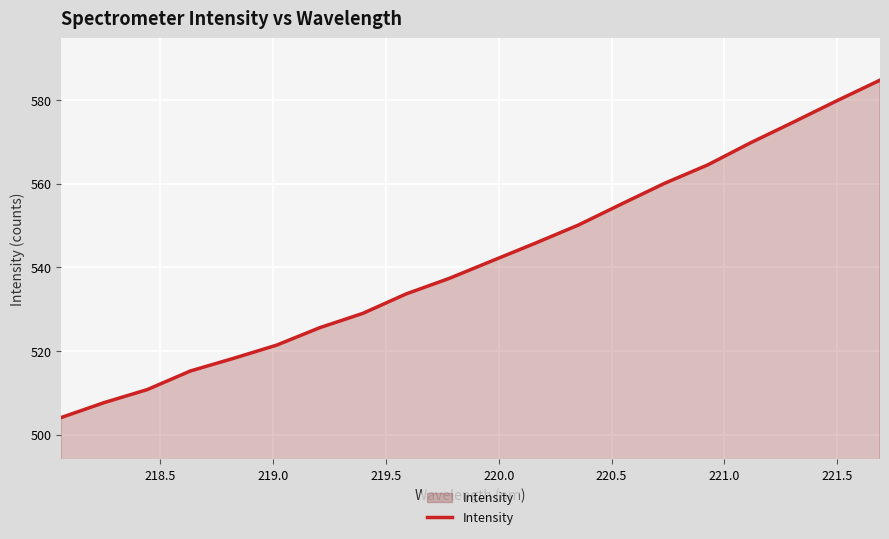

What is the difference between the maximum and minimum values?

80.6